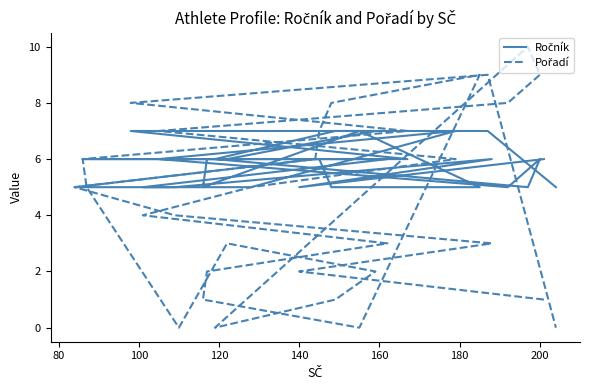

True or false: Pořadí has a value of 12 at 16.

False